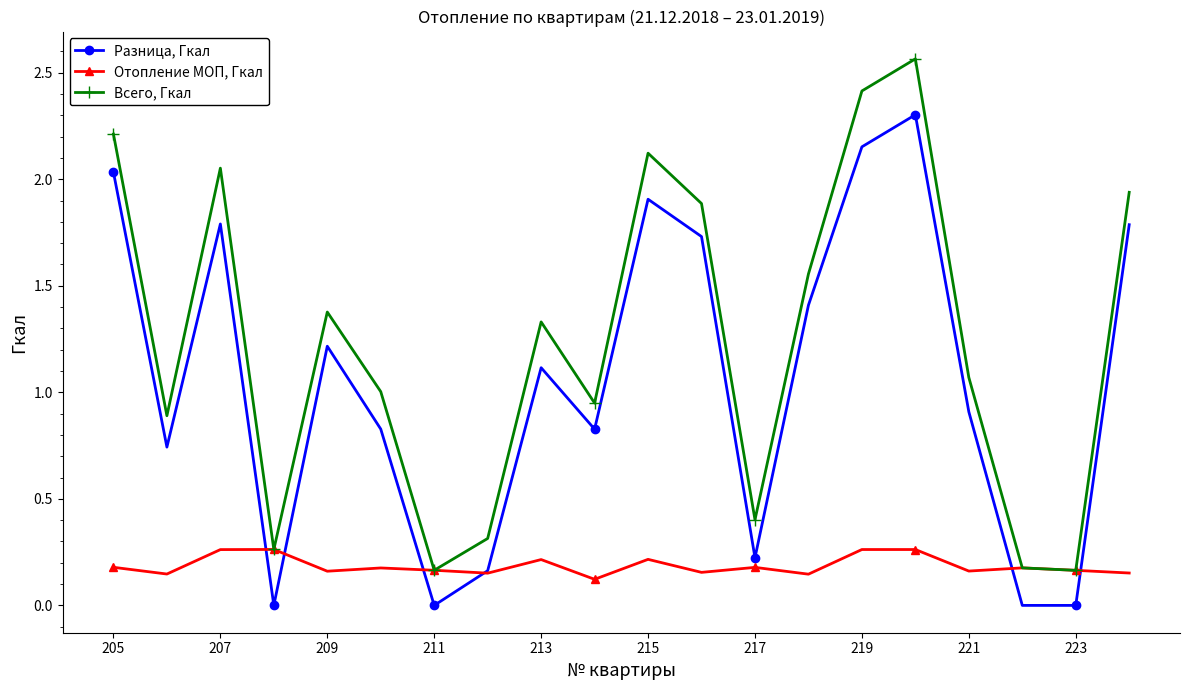

Rank the series by their average value, from highest to lowest.

Всего, Гкал, Разница, Гкал, Отопление МОП, Гкал